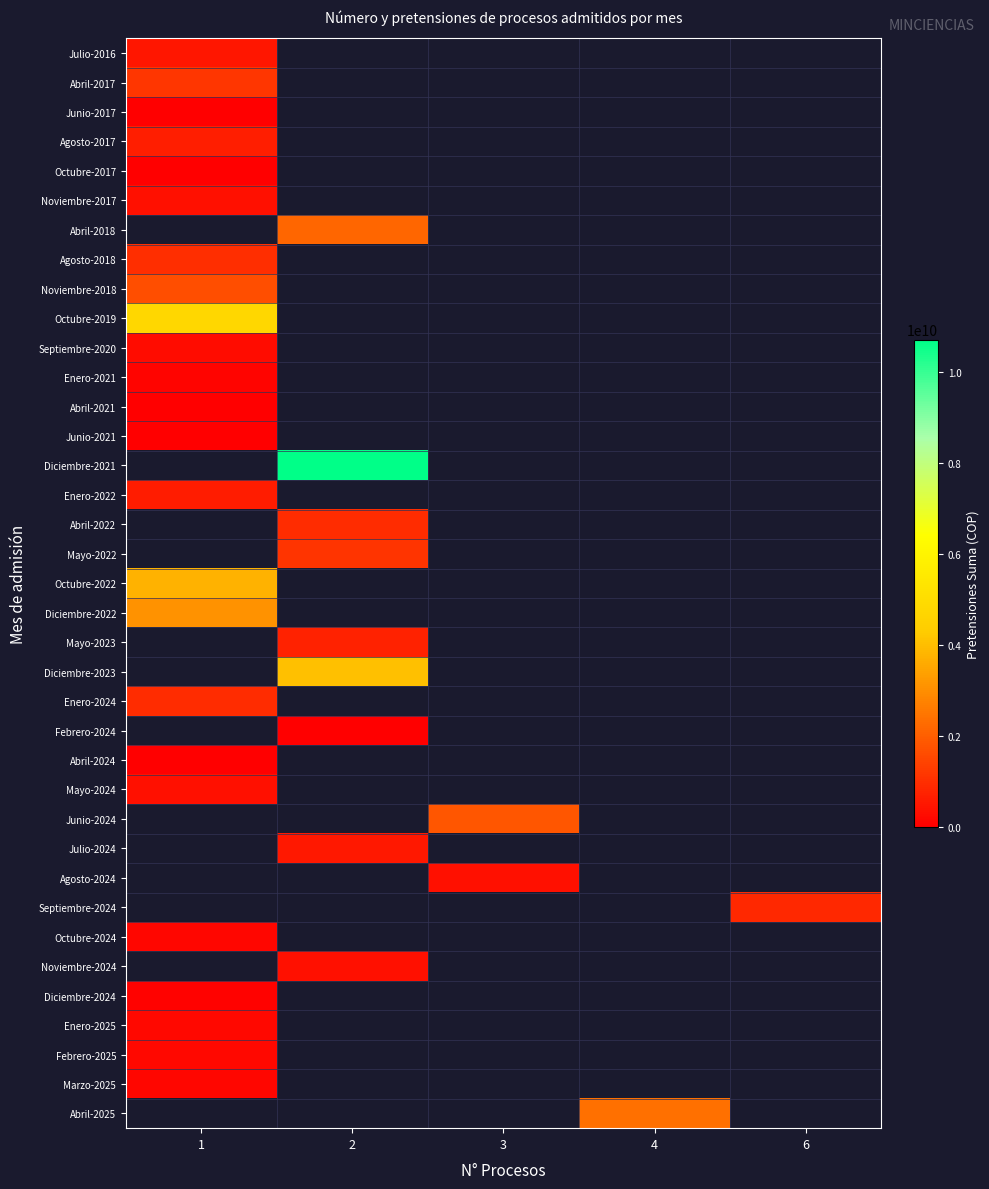

Which has a higher value, 3 or 4?

4